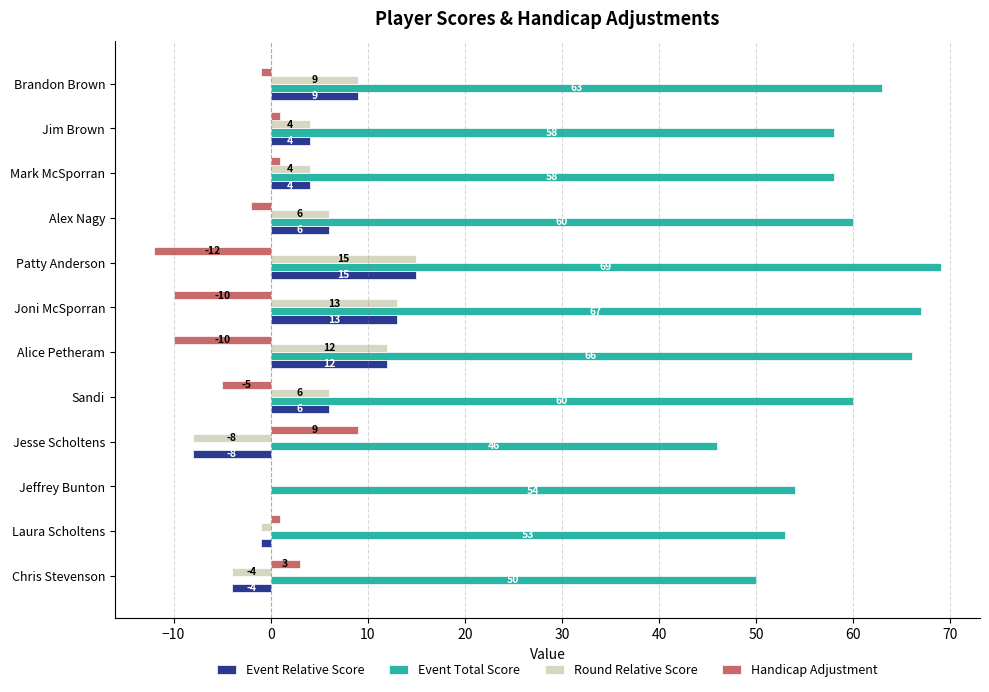

Read the Event Total Score value at Joni McSporran.

67